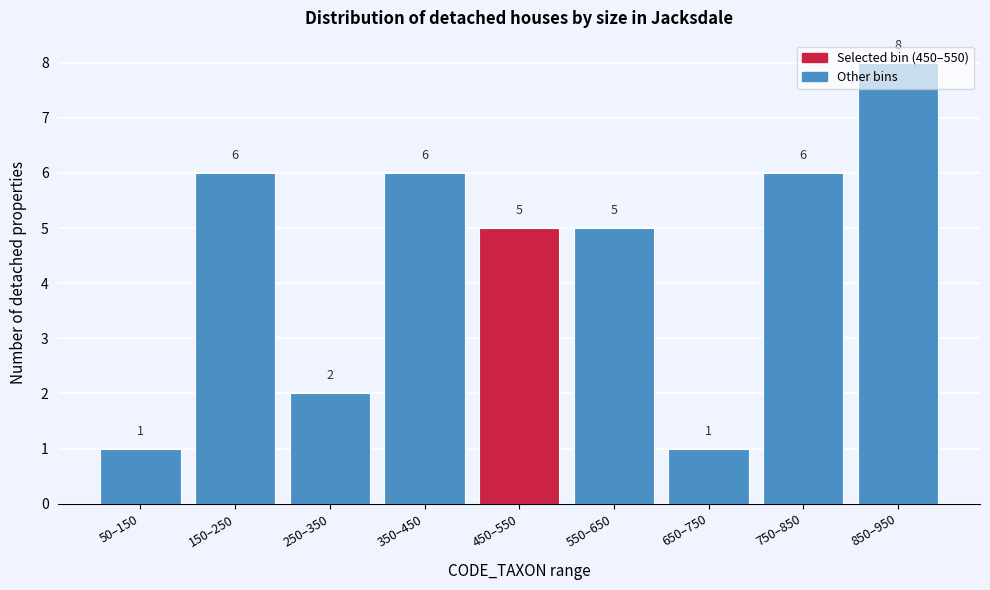

What is the label of the 2nd bar from the left?

150–250